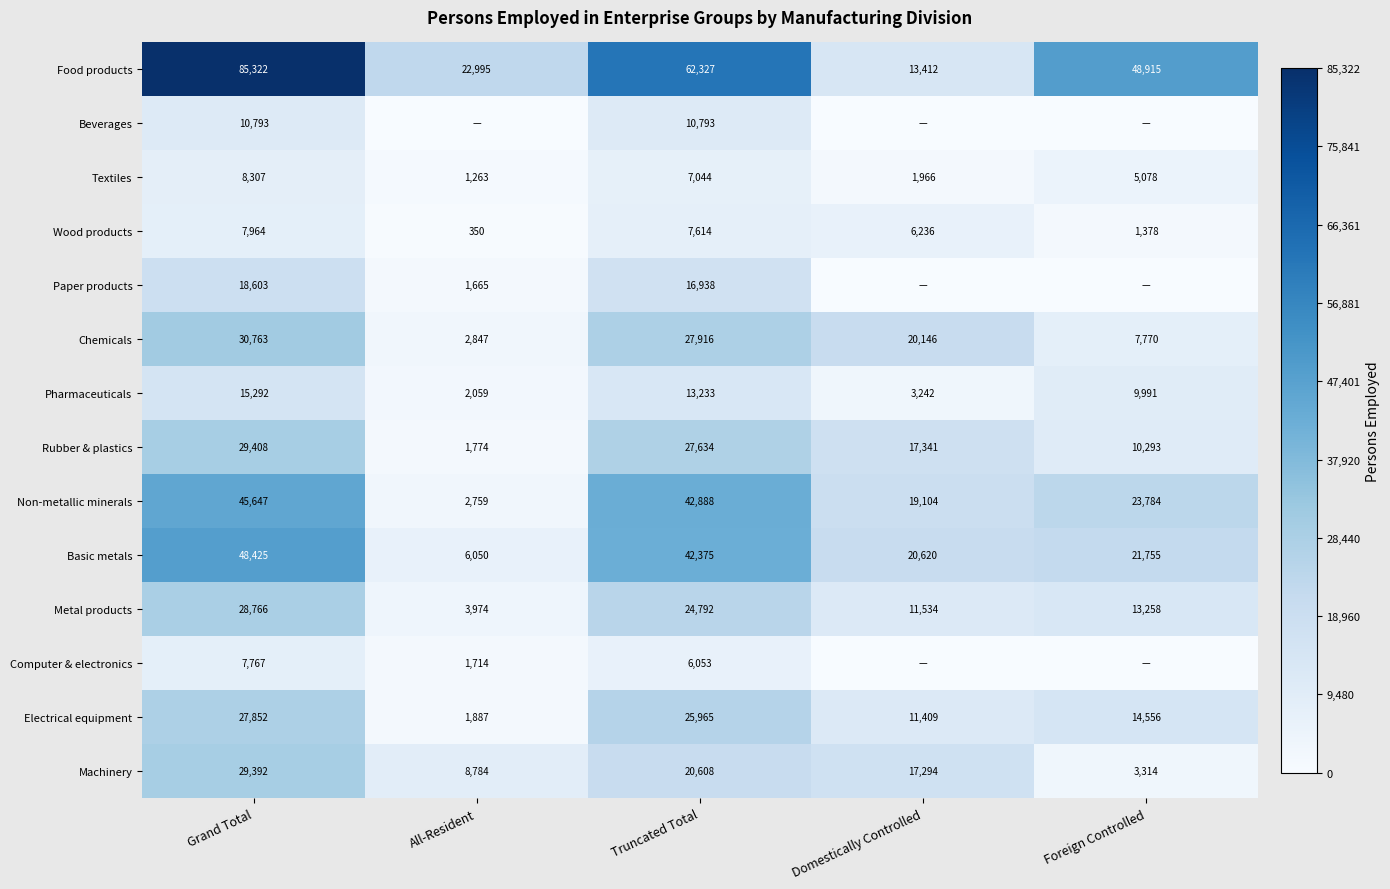

What is the sum of the Computer & electronics values at Truncated Total and Grand Total?

13820